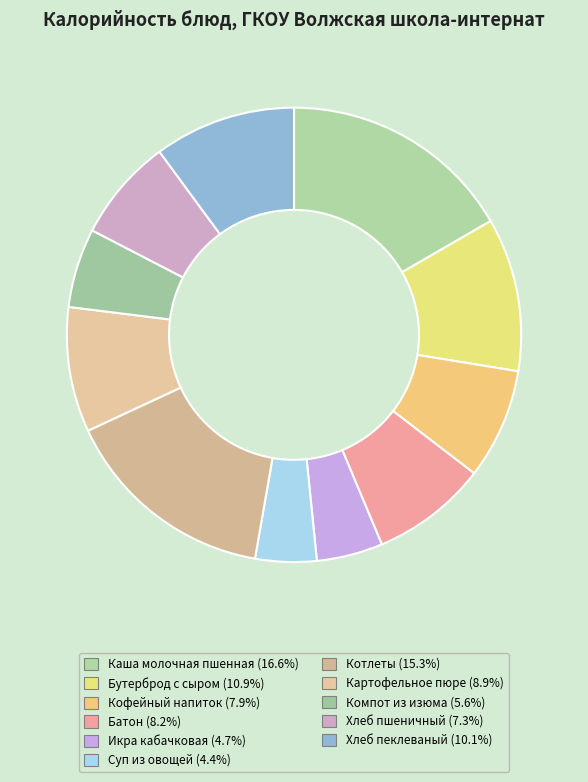

Is it true that Суп из овощей is 4% of the pie?

True